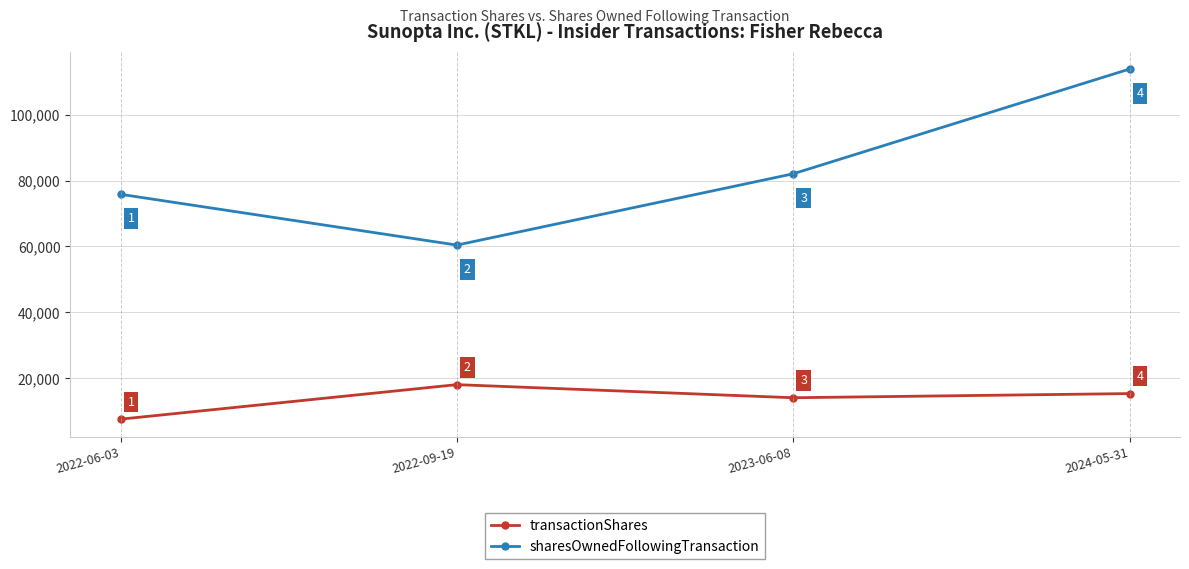

At 2024-05-31, list the series in order from smallest to largest.

transactionShares, sharesOwnedFollowingTransaction